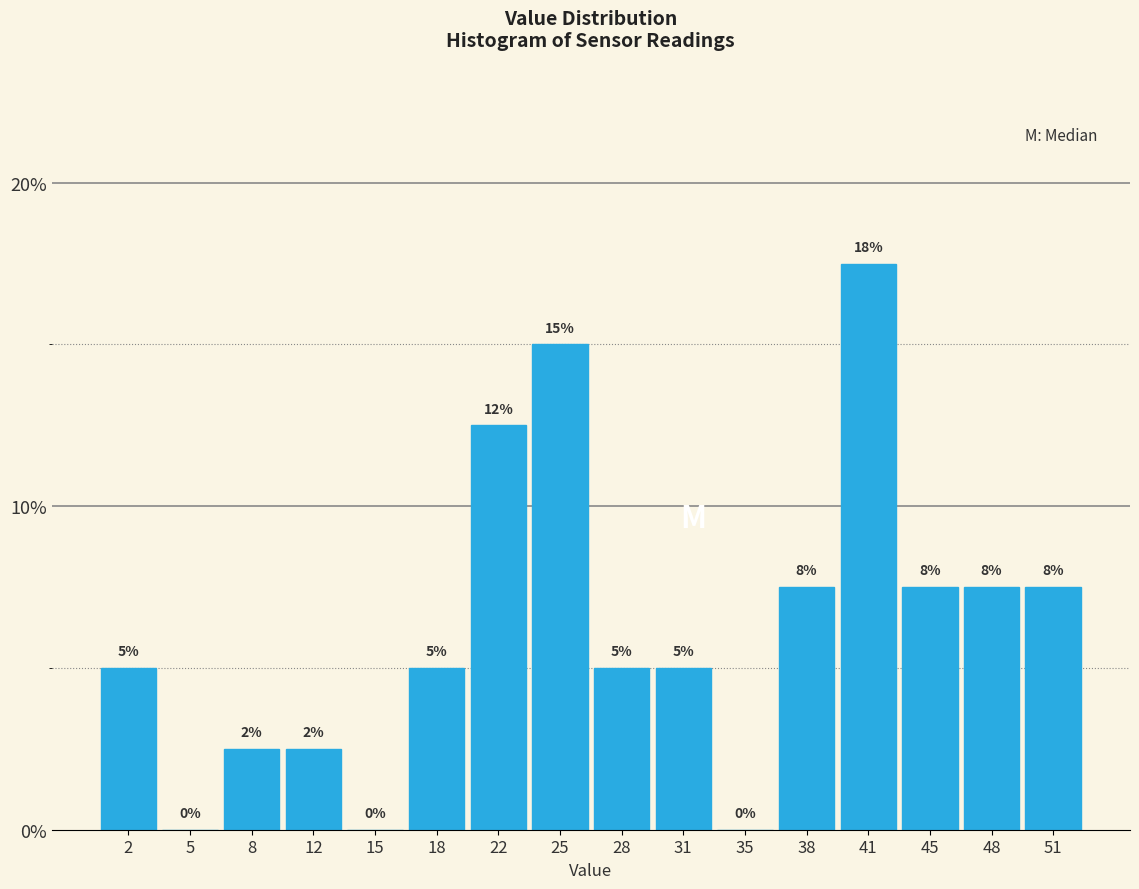

Which has a higher value, 35 or 22?

22